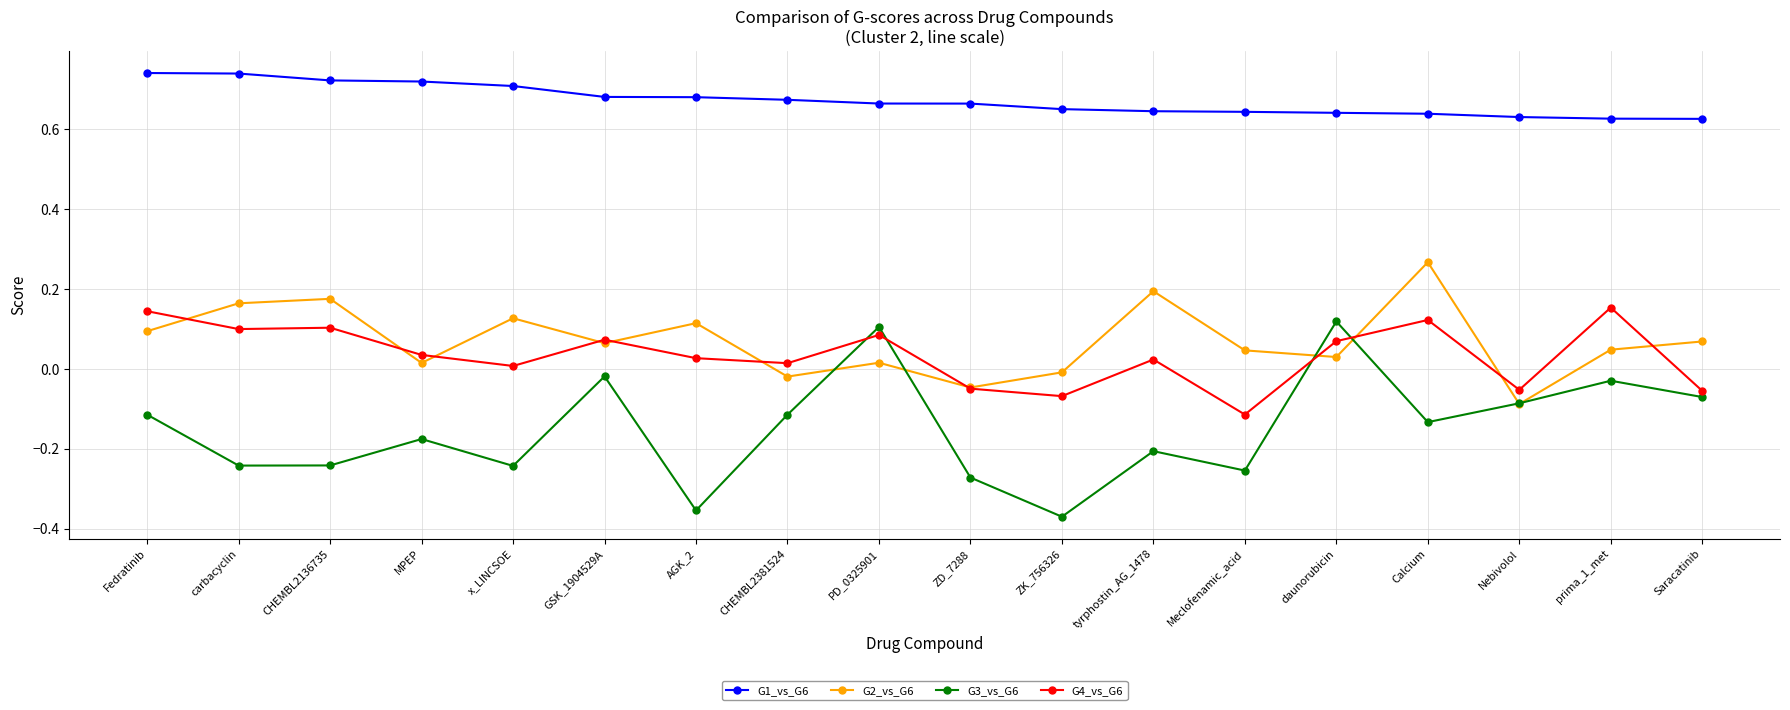

Does the chart display data point markers on the line(s)?

Yes